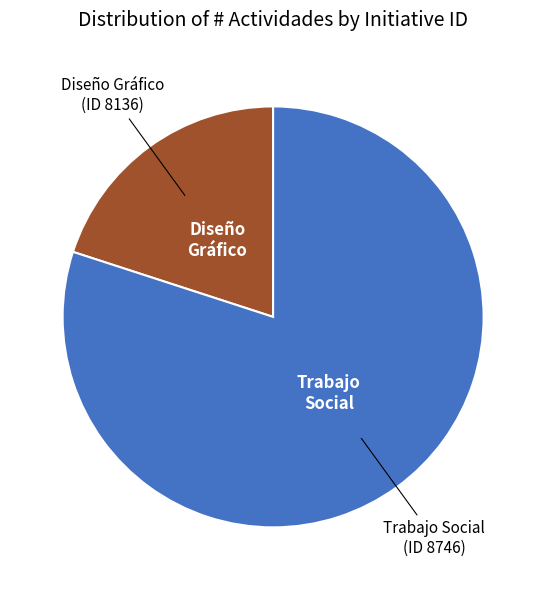

Is there any slice that represents more than half of the pie?

Yes